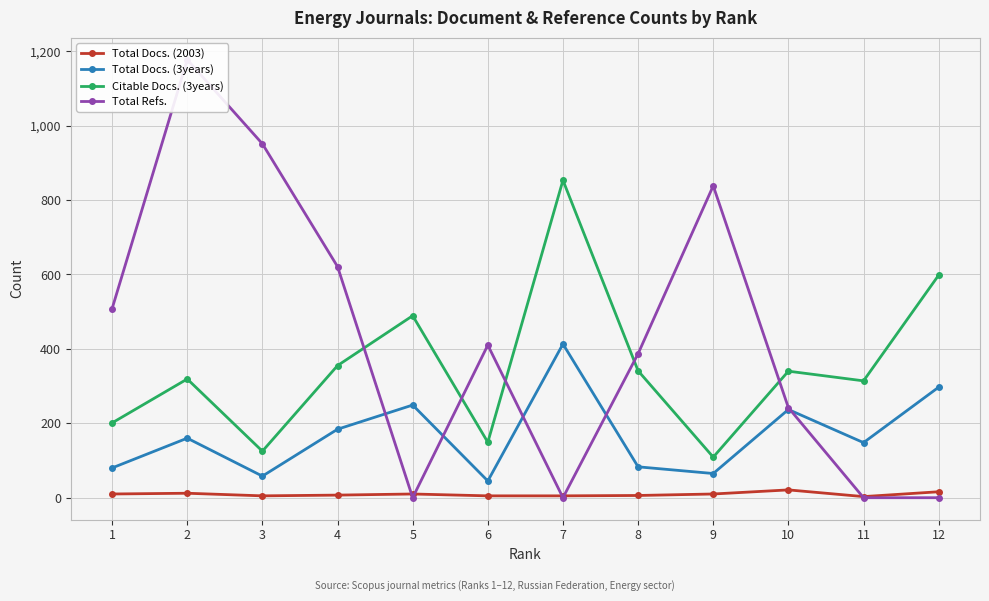

Does the chart display data point markers on the line(s)?

Yes